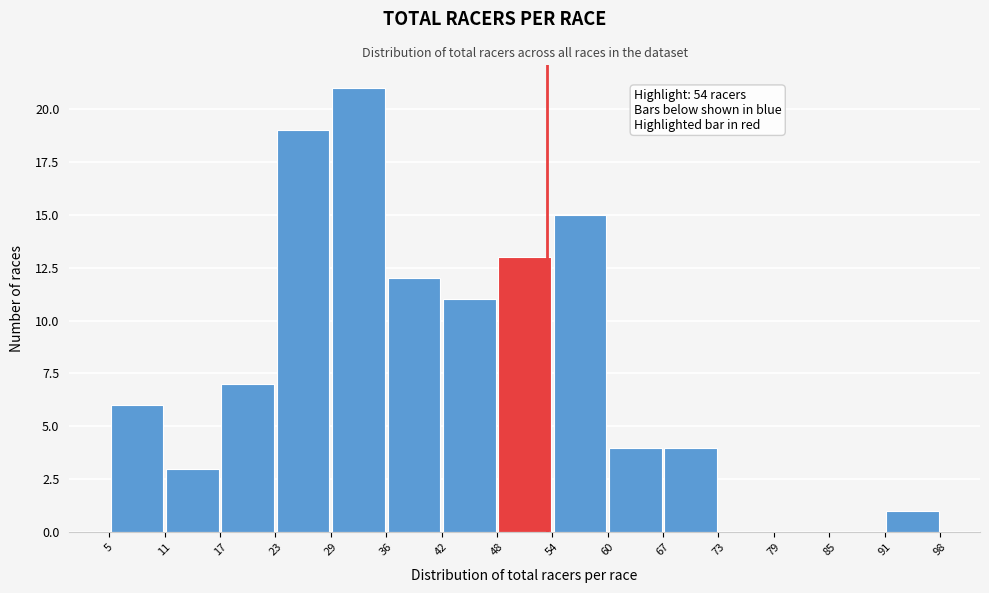

Which range on the x-axis has the tallest bar?

29 to 36